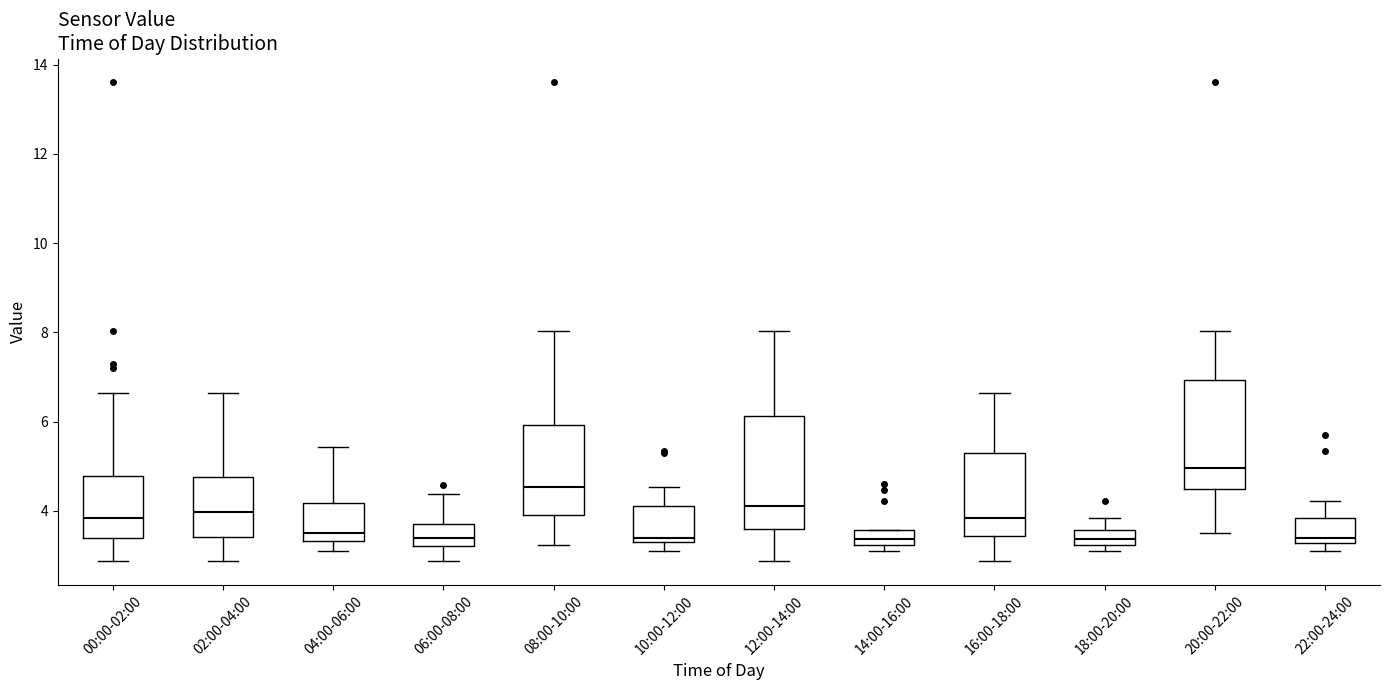

Reading left to right, read every box against the y-axis: the position of its median line, the range the box covers, and the ends of its whiskers. The values are not printed on the chart, so give them approximately, as read against the axis.

00:00-02:00: median 3.8, box 3.4 to 4.8, whiskers 2.8 to 6.6
02:00-04:00: median 4.0, box 3.4 to 4.8, whiskers 2.8 to 6.6
04:00-06:00: median 3.6, box 3.4 to 4.2, whiskers 3.2 to 5.4
06:00-08:00: median 3.4, box 3.2 to 3.8, whiskers 2.8 to 4.4
08:00-10:00: median 4.6, box 4.0 to 6.0, whiskers 3.2 to 8.0
10:00-12:00: median 3.4 (just above the box's lower edge), box 3.4 to 4.2, whiskers 3.2 to 4.6
12:00-14:00: median 4.2, box 3.6 to 6.2, whiskers 2.8 to 8.0
14:00-16:00: median 3.4, box 3.2 to 3.6, whiskers 3.2 (just below the box's lower edge) to 3.6
16:00-18:00: median 3.8, box 3.4 to 5.4, whiskers 2.8 to 6.6
18:00-20:00: median 3.4, box 3.2 to 3.6, whiskers 3.2 (just below the box's lower edge) to 3.8
20:00-22:00: median 5.0, box 4.4 to 7.0, whiskers 3.6 to 8.0
22:00-24:00: median 3.4, box 3.2 to 3.8, whiskers 3.2 (just below the box's lower edge) to 4.2